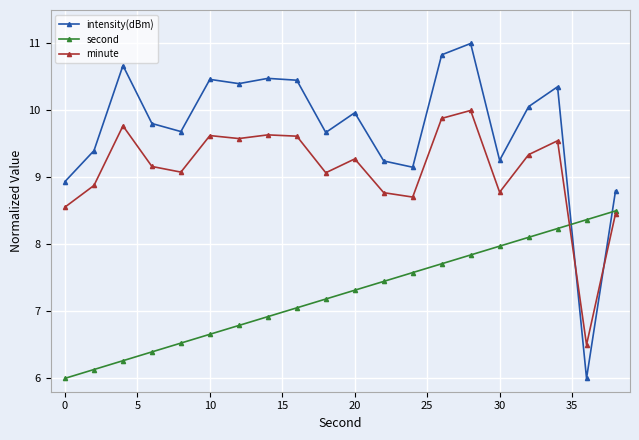

True or false: second and intensity(dBm) intersect in this chart.

True